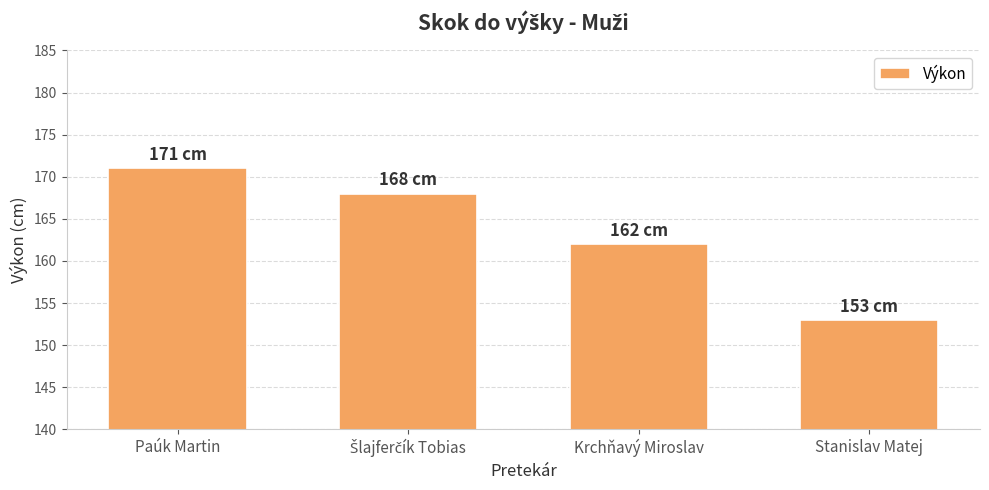

What is the greatest value displayed?

171